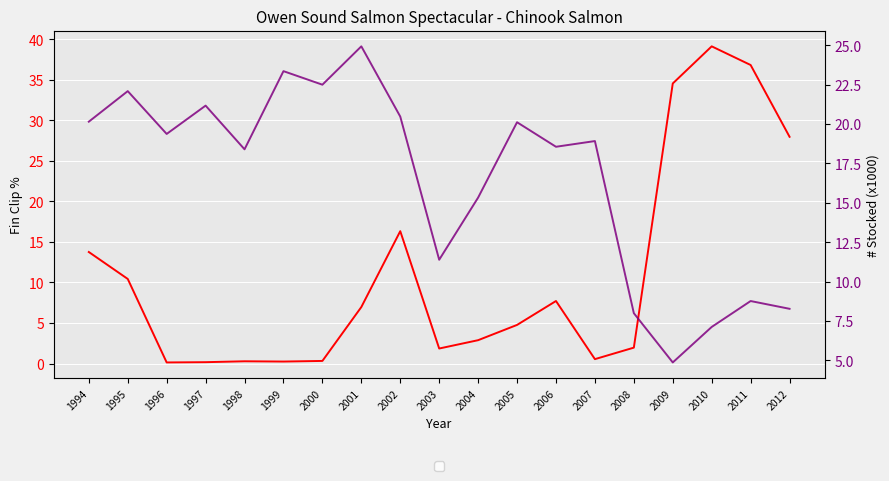

What is the value of the Fin Clip % point at the 3rd from the left?

0.1